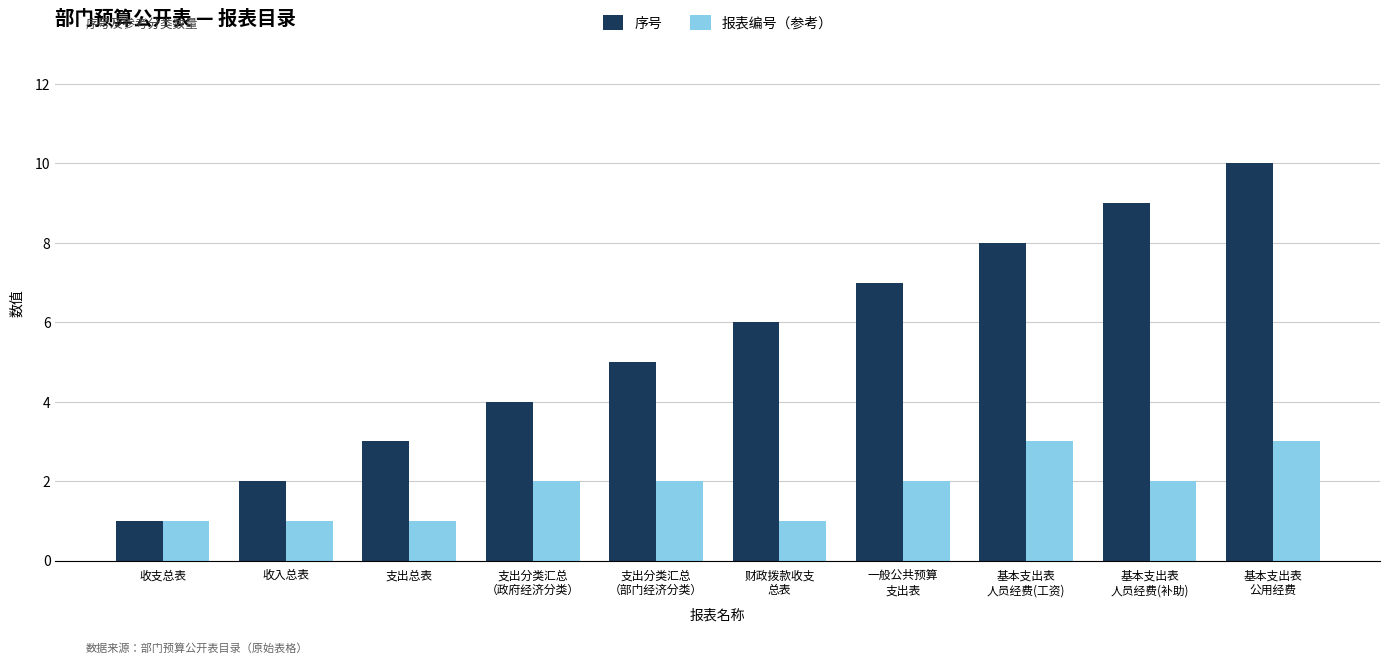

What is the greatest value displayed?

10